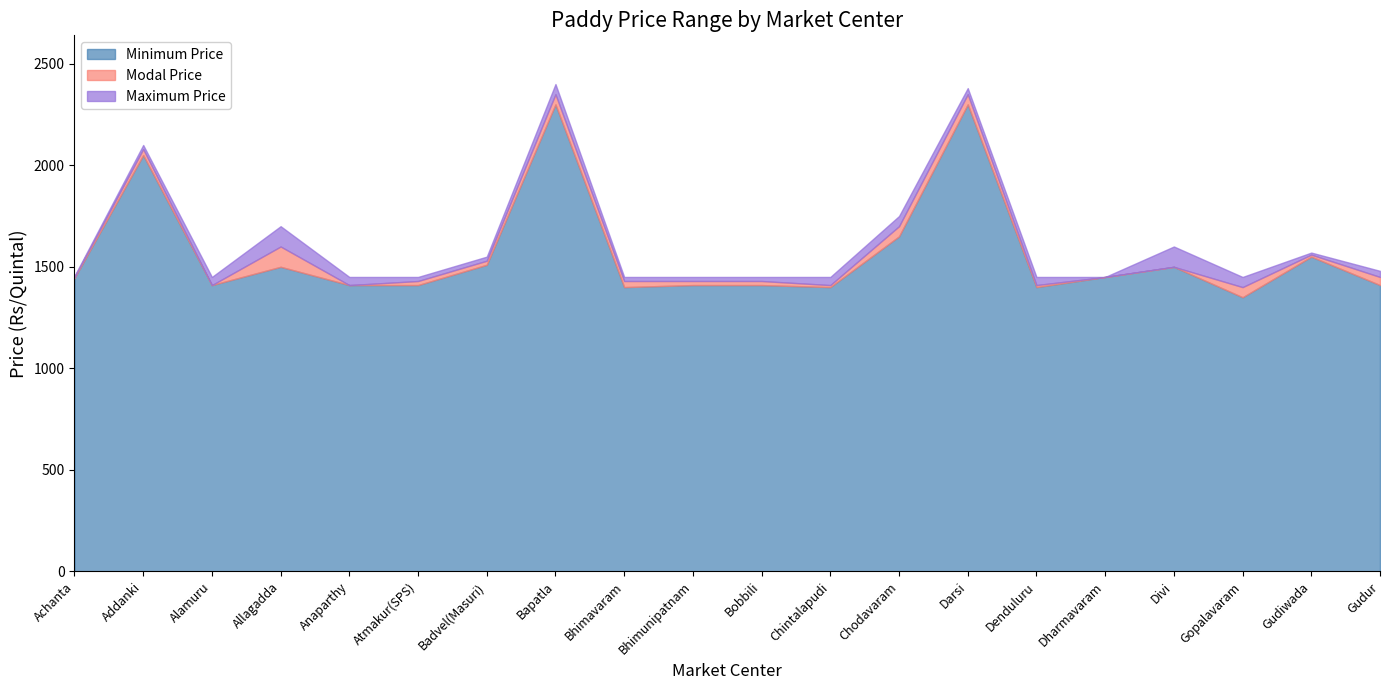

True or false: Maximum Price and Minimum Price intersect in this chart.

False